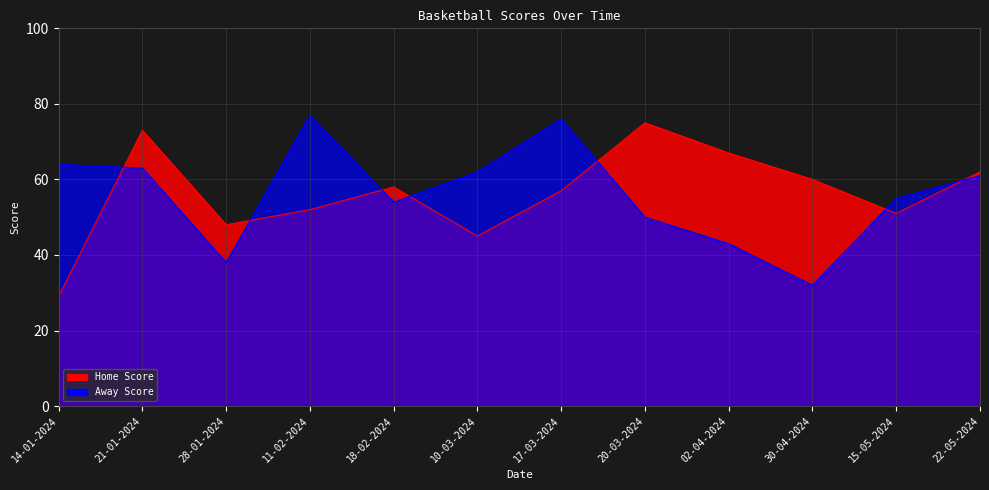

Between 17-03-2024 and 28-01-2024, which is larger?

17-03-2024